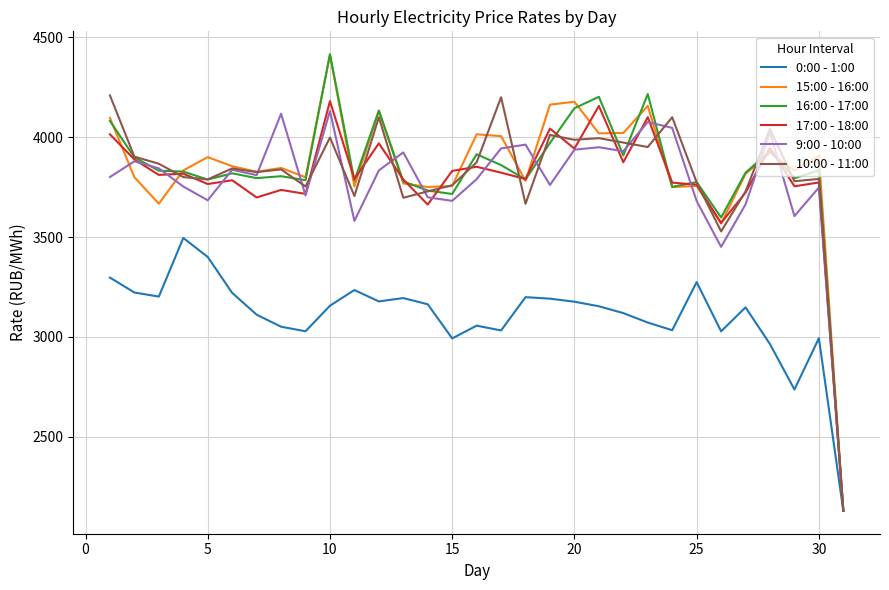

What are all the series names shown in the legend?

0:00 - 1:00, 15:00 - 16:00, 16:00 - 17:00, 17:00 - 18:00, 9:00 - 10:00, 10:00 - 11:00